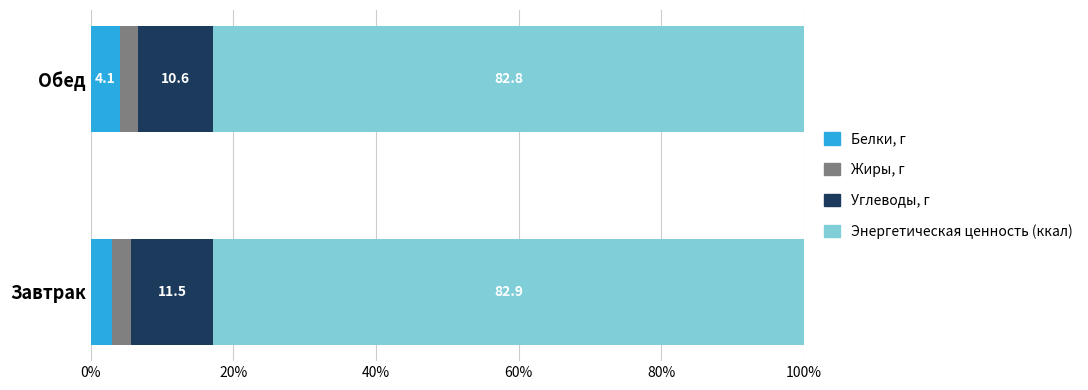

Rank the categories by Белки, г value from highest to lowest.

Обед, Завтрак